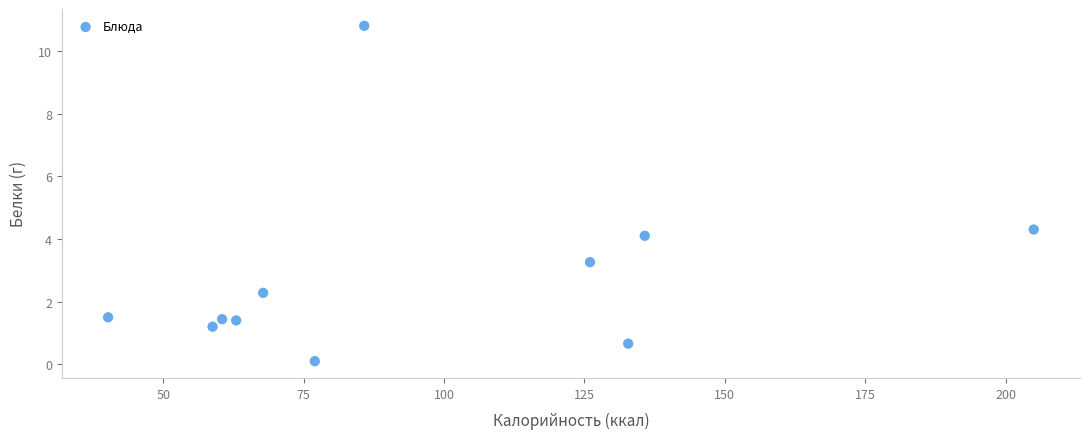

What is the range of Y values (max minus min)?

10.7